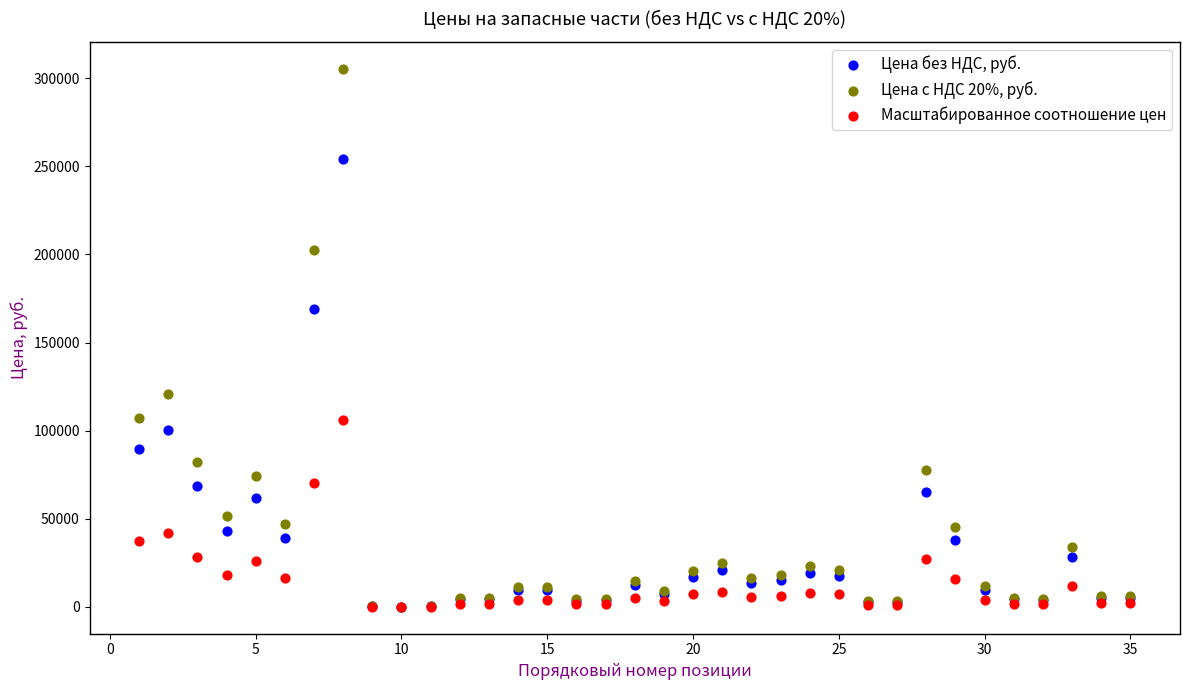

Across all series, what Y value is closest to 152671?

168832.0